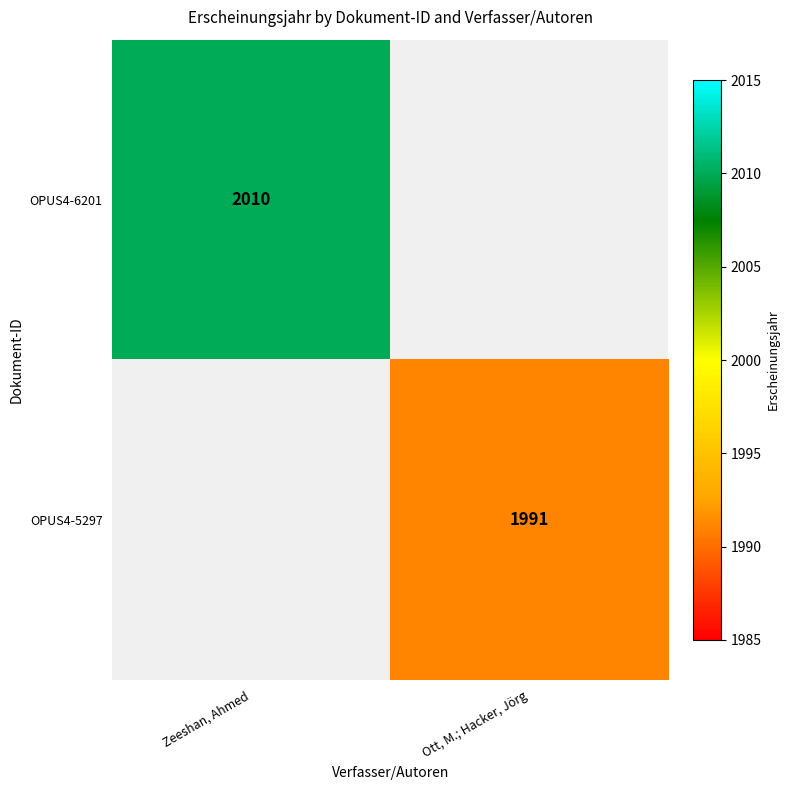

Is it true that OPUS4-6201 equals 2010 at Zeeshan, Ahmed?

True